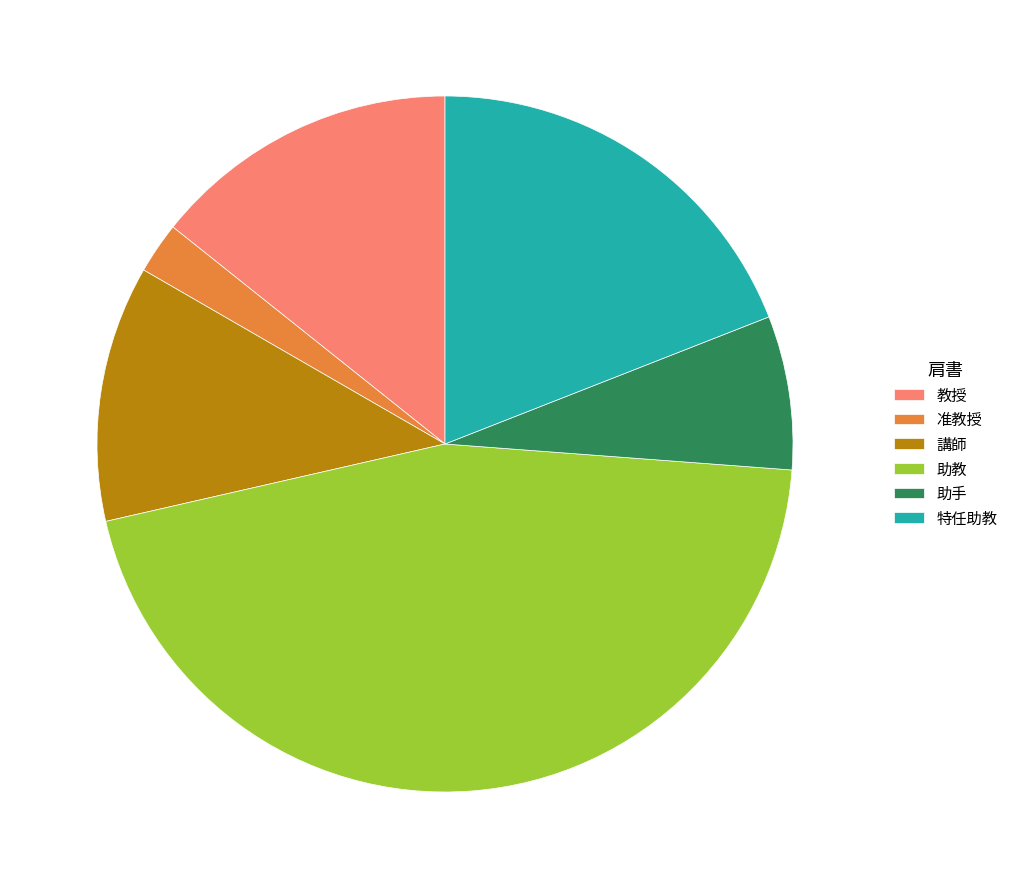

Which slice is the smallest?

准教授